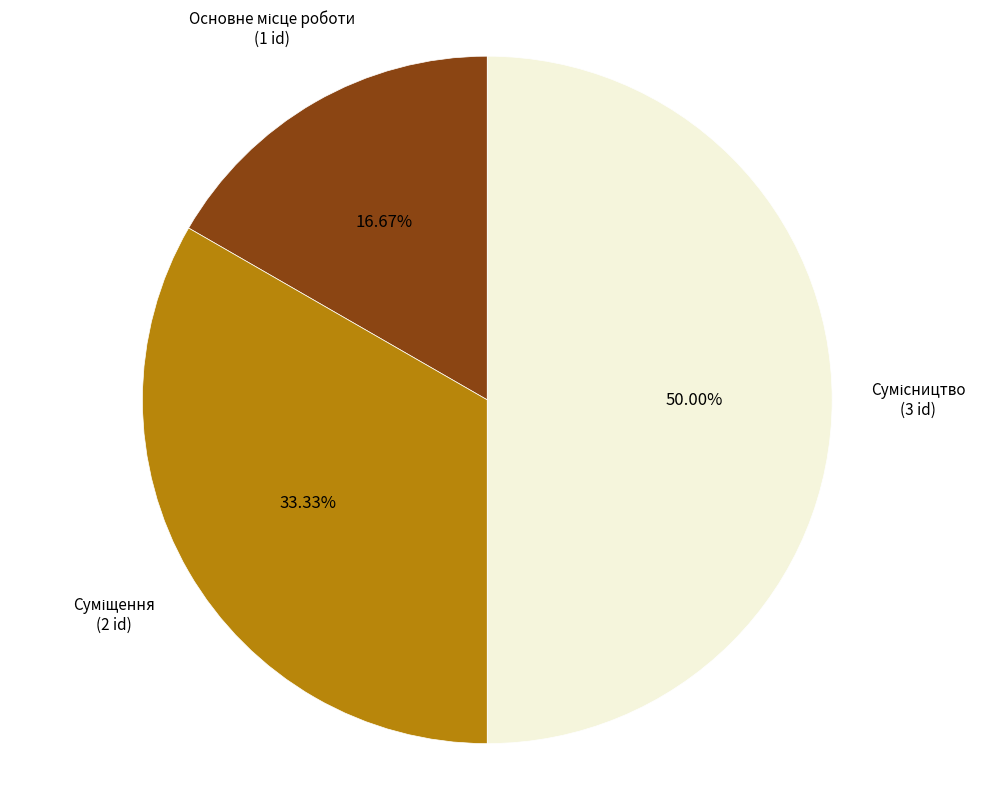

Count the number of slices in the pie.

3